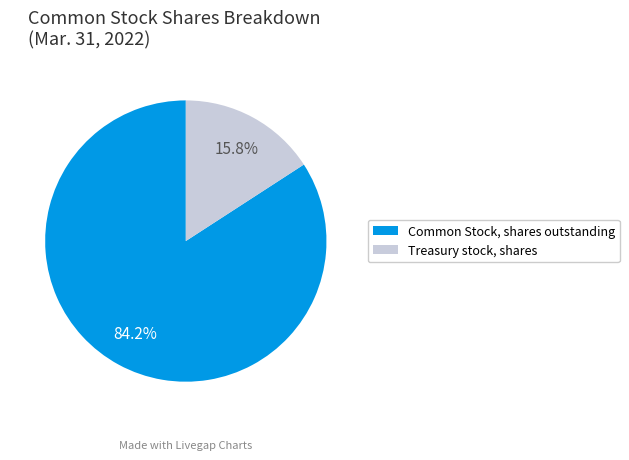

Which category has the biggest portion of the pie?

Common Stock, shares outstanding